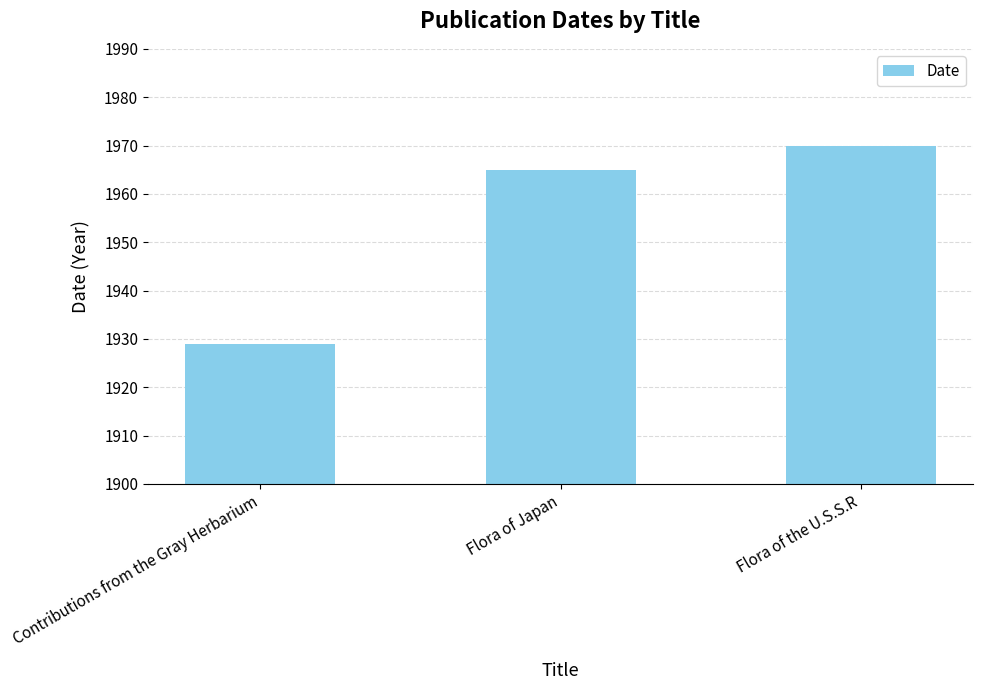

Rank the categories by value from lowest to highest.

Contributions from the Gray Herbarium, Flora of Japan, Flora of the U.S.S.R